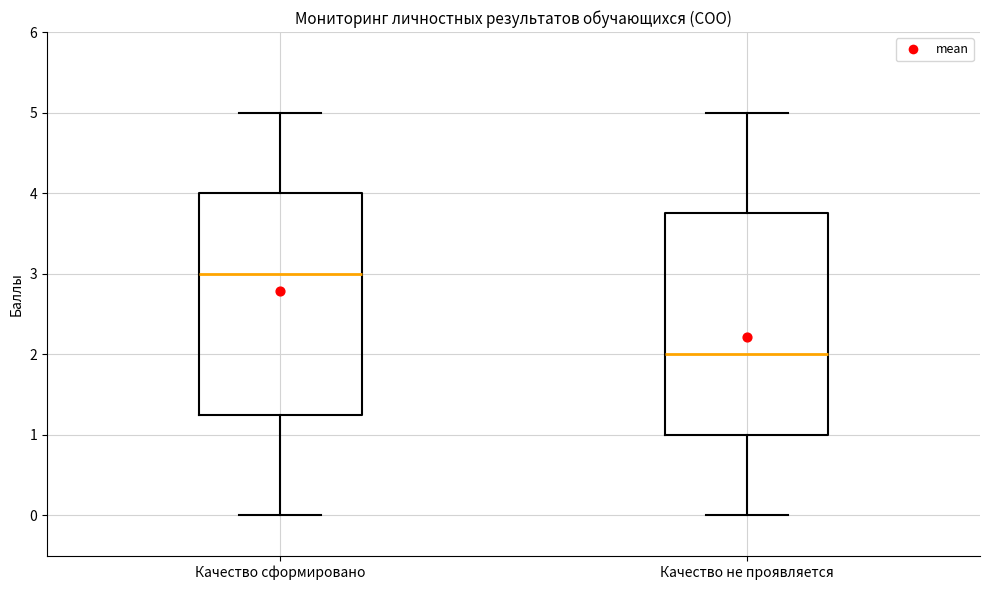

Reading left to right, transcribe this box plot: for each box, give where its median line is, the range the box spans, and where its two whiskers end, as read against the y-axis. The values are not printed on the chart, so give them approximately, as read against the axis.

Качество сформировано: median 3.0, box 1.3 to 4.0, whiskers 0.0 to 5.0
Качество не проявляется: median 2.0, box 1.0 to 3.8, whiskers 0.0 to 5.0